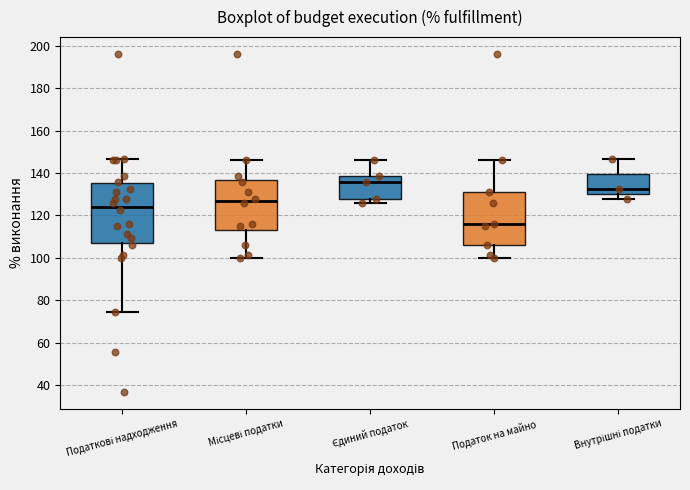

Which box has the highest median line?

Єдиний податок